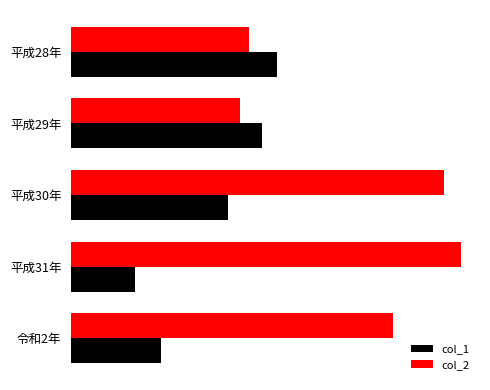

What are all the series names shown in the legend?

col_1, col_2